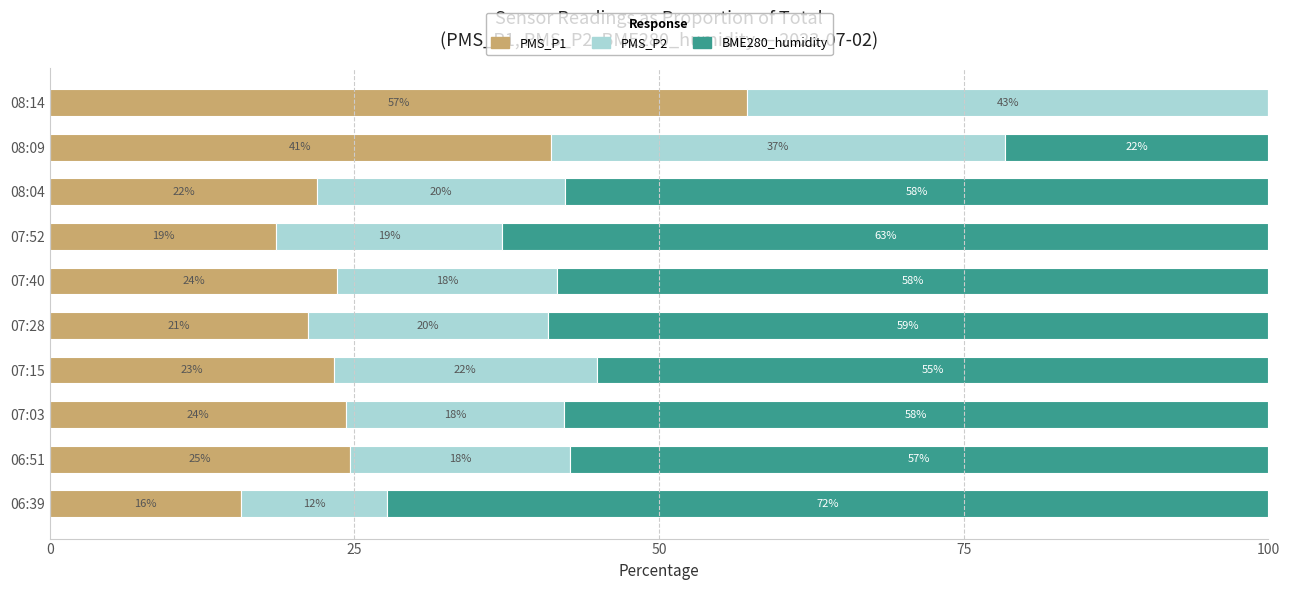

True or false: PMS_P1 has a value of 32.4 at 07:40.

False